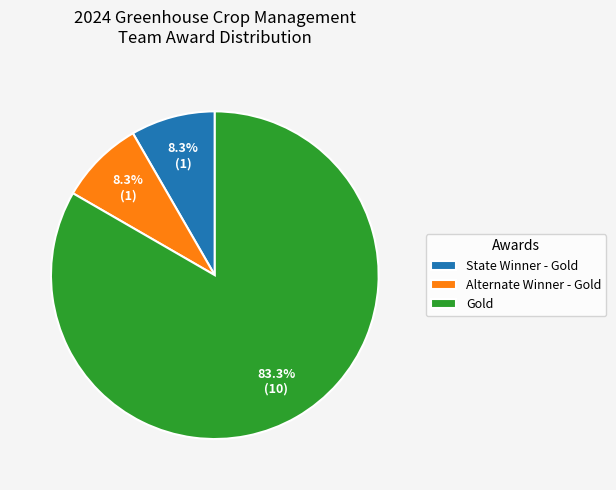

Which slice is the largest?

Gold